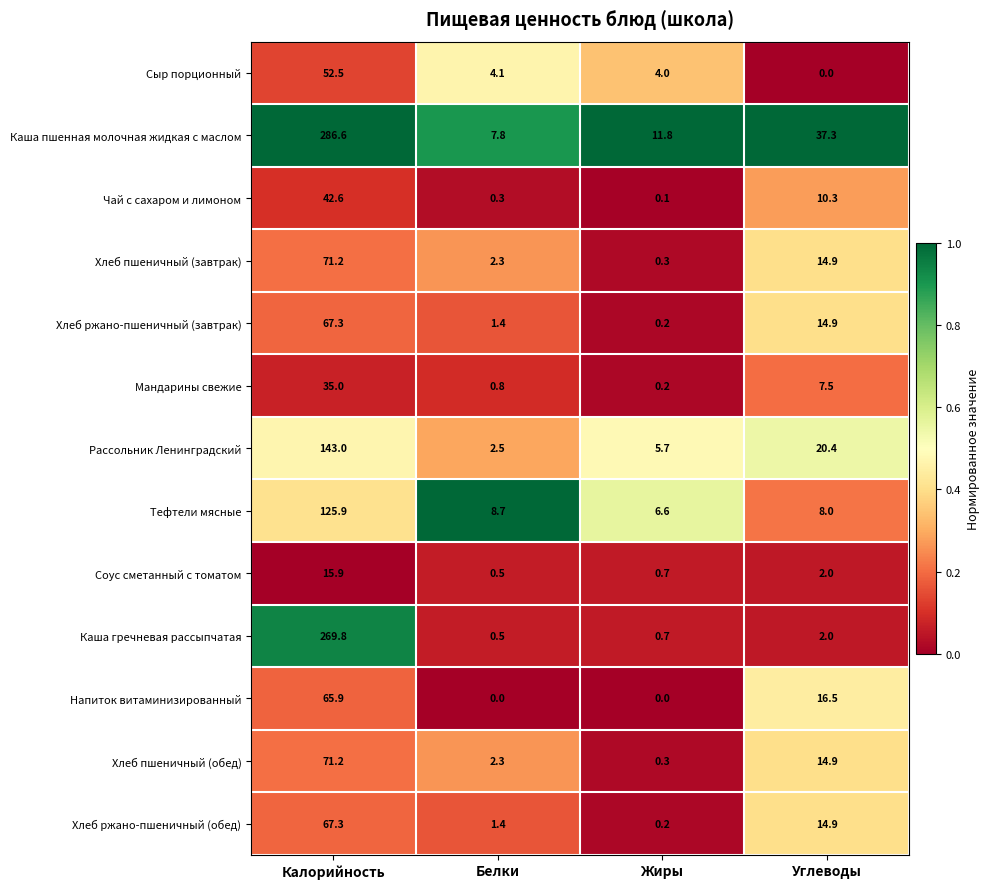

Which category has the highest value in the Соус сметанный с томатом series?

Калорийность